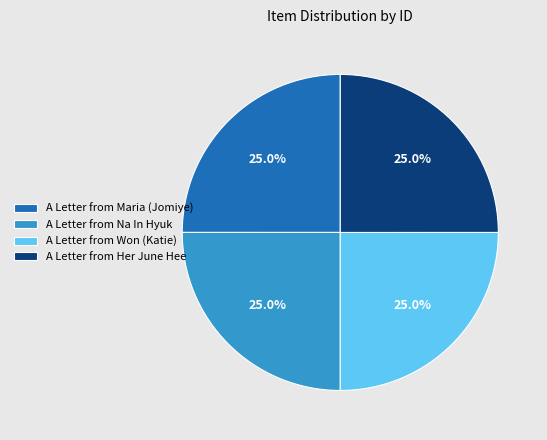

To the nearest percent, what percentage of the pie is A Letter from Maria (Jomiye)?

25%